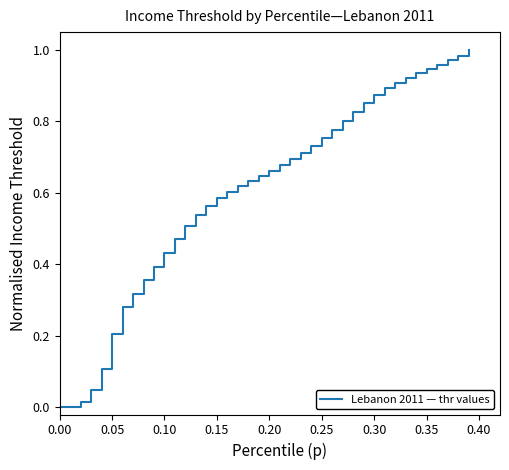

What is the sum of all values?

24.2